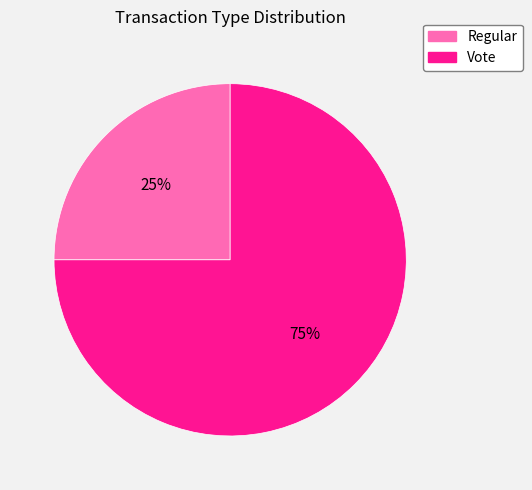

How many slices are in this pie chart?

2